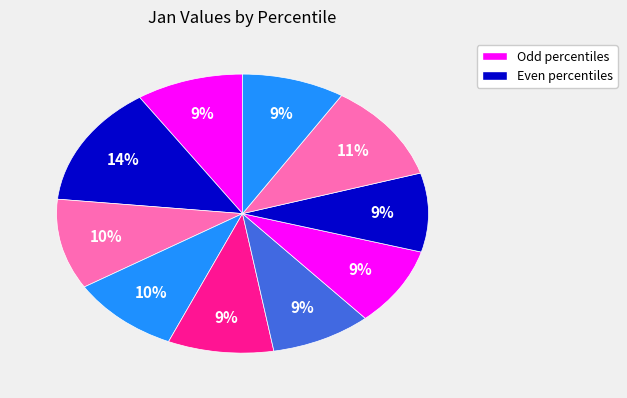

Does any single category account for the majority?

No